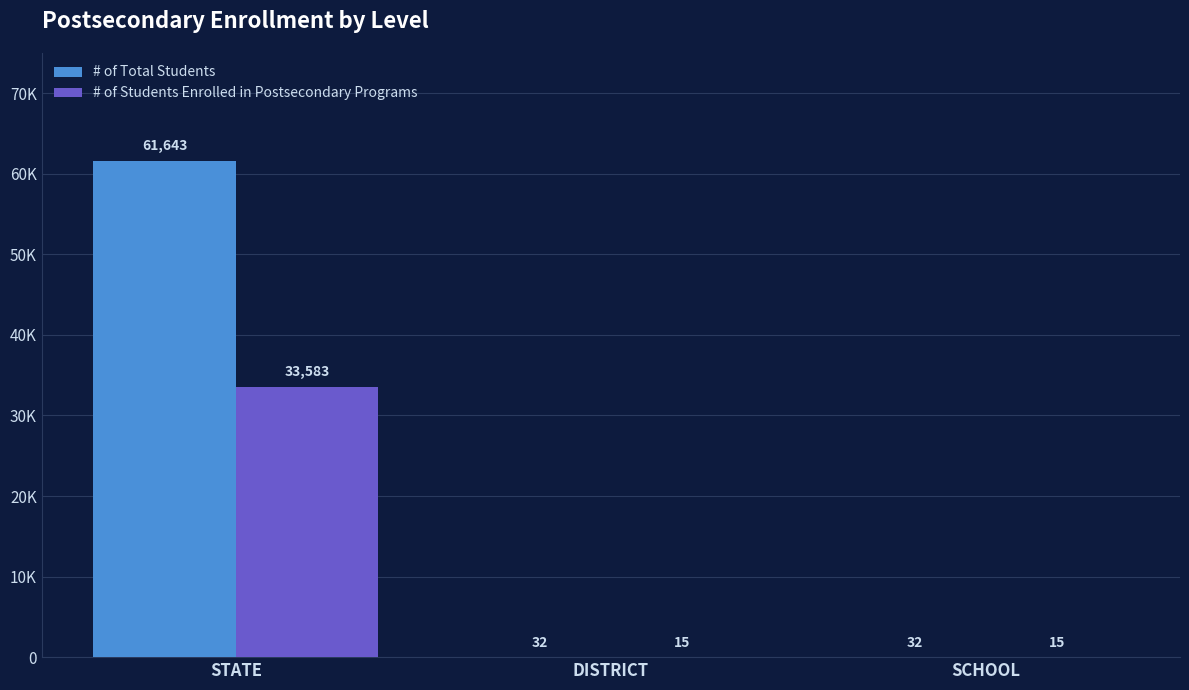

What are all the series names shown in the legend?

# of Total Students, # of Students Enrolled in Postsecondary Programs